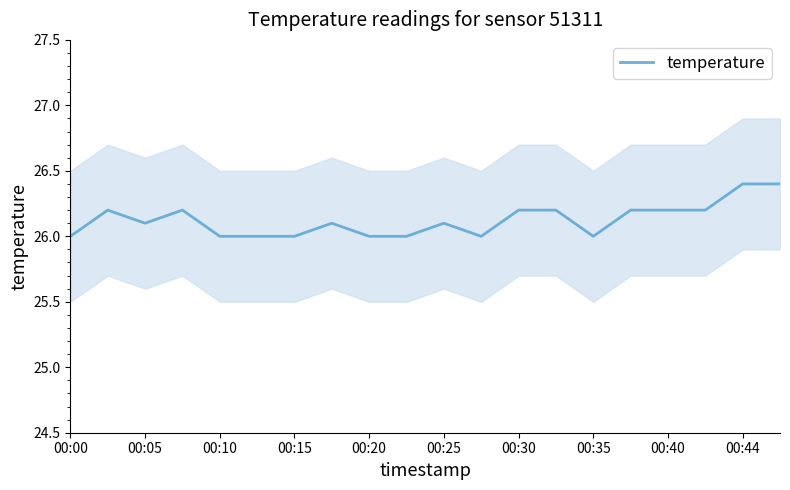

How many distinct data groups are displayed?

1